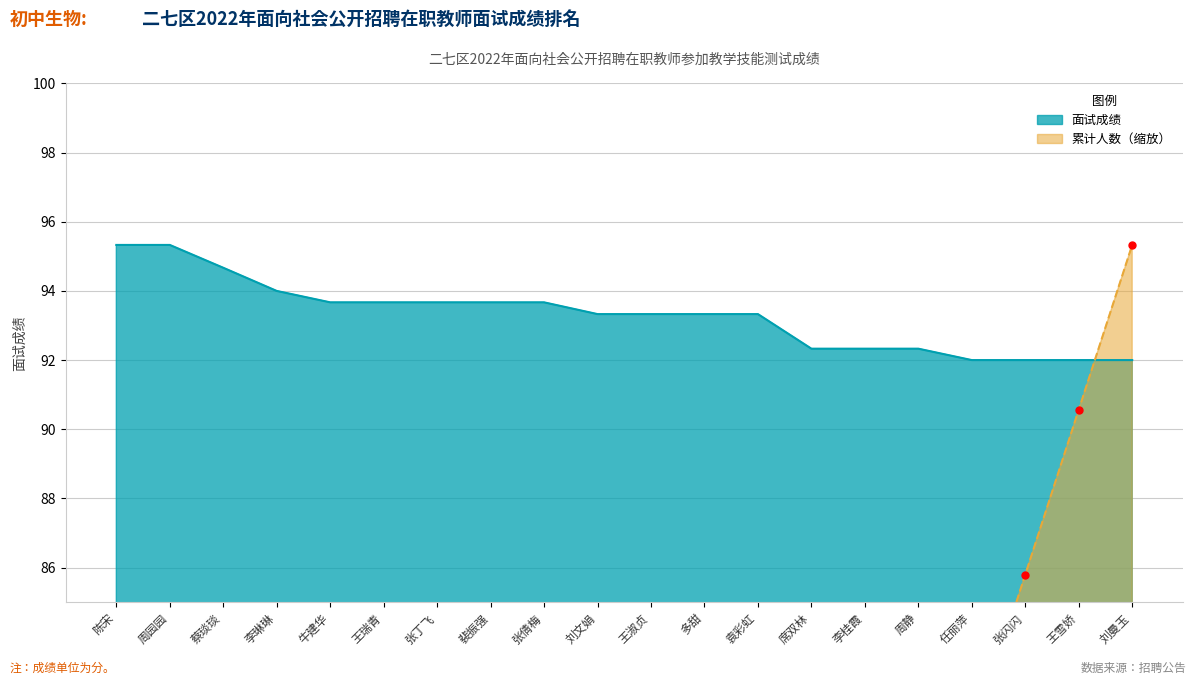

Which series has the widest spread of values?

累计人数